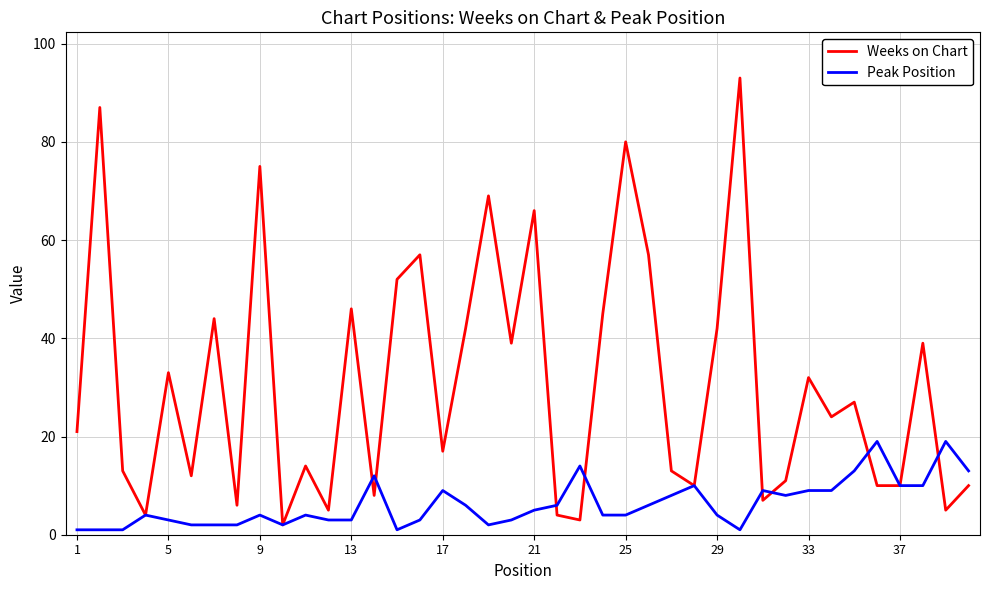

Which series has the largest total across all categories?

Weeks on Chart